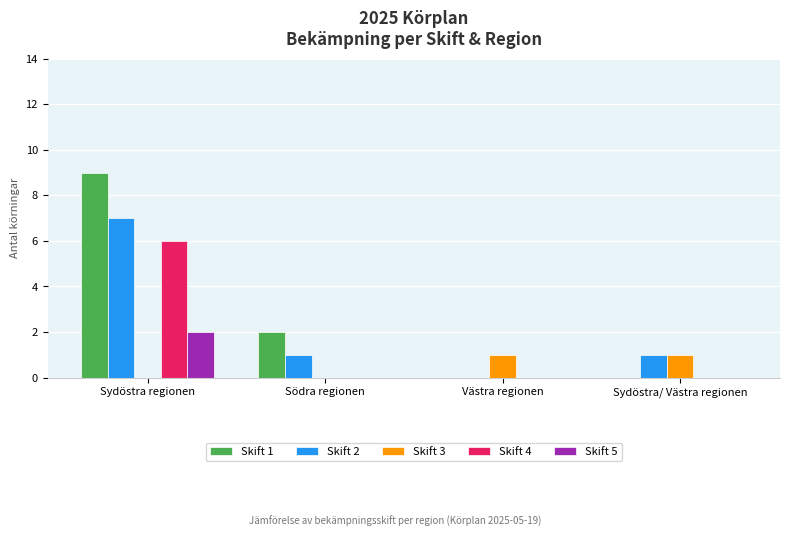

What is the total value across all series at Södra regionen?

3